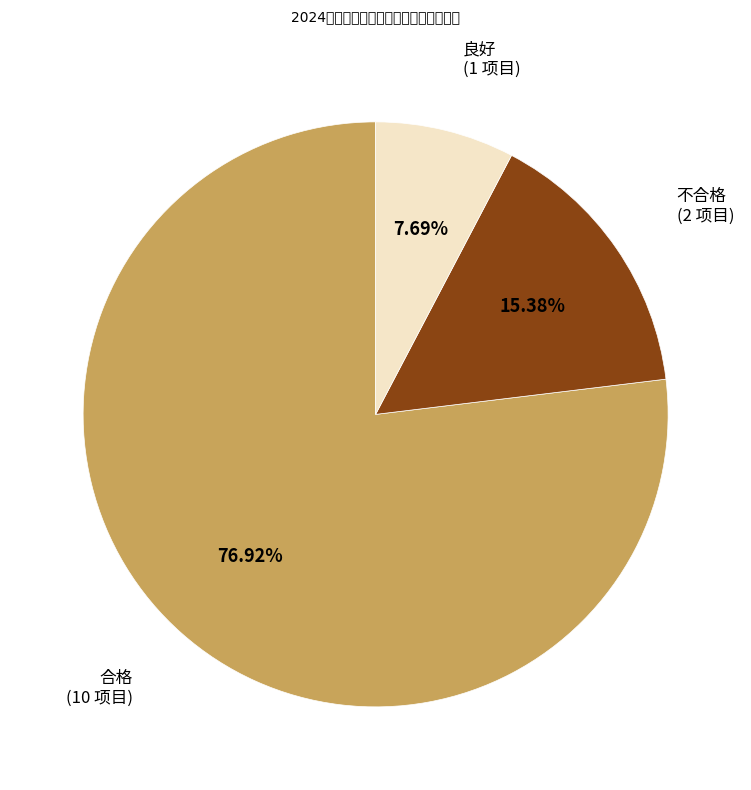

Does any single category account for the majority?

Yes